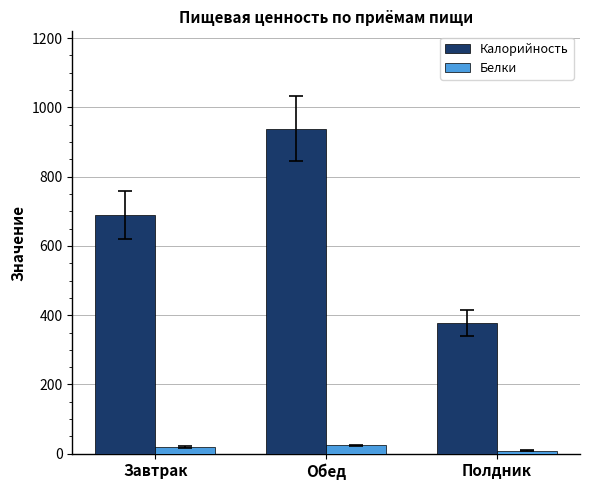

At which category is the sum across all series the highest?

Обед